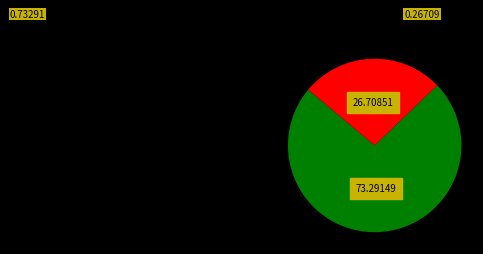

Is there a majority slice in this chart?

Yes